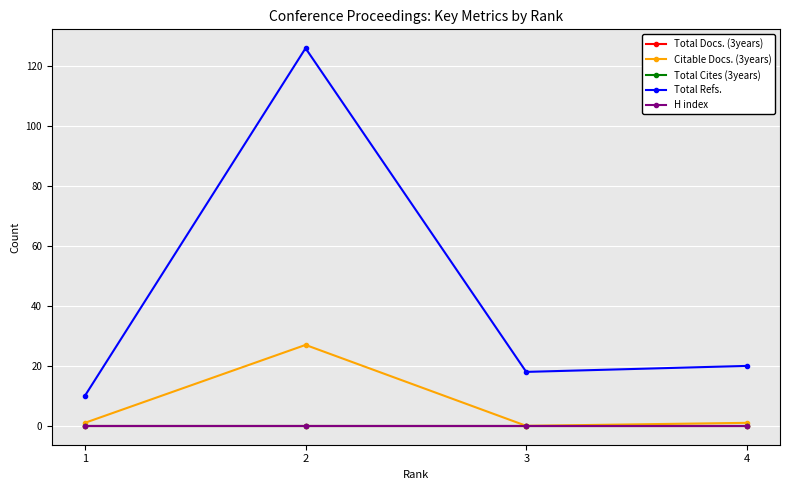

Does the chart have visible grid lines?

Yes